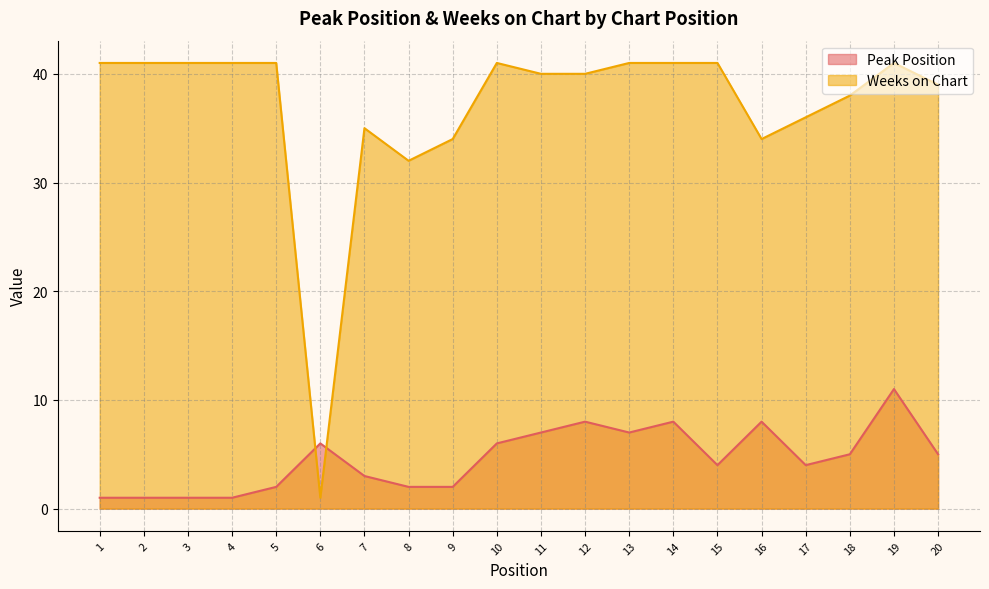

Does the chart display data point markers on the line(s)?

No